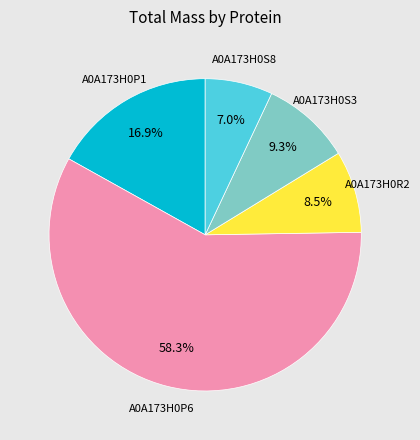

Approximately how many times larger is the value at A0A173H0P6 compared to A0A173H0R2?

6.9